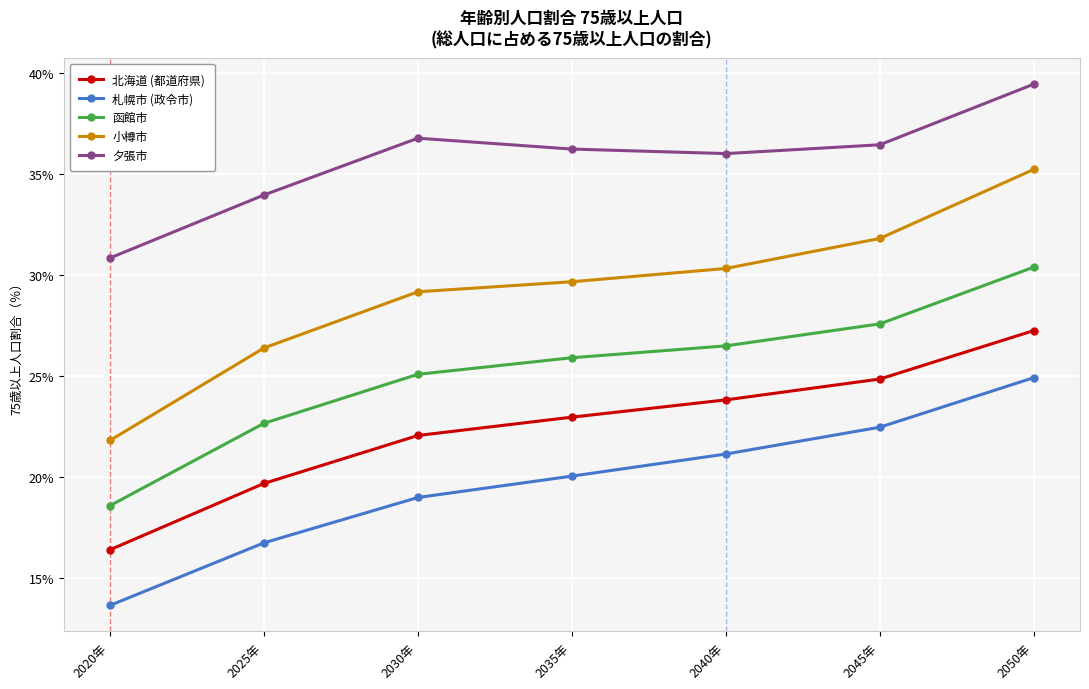

What is the total value across all series at 2045年?

143.1